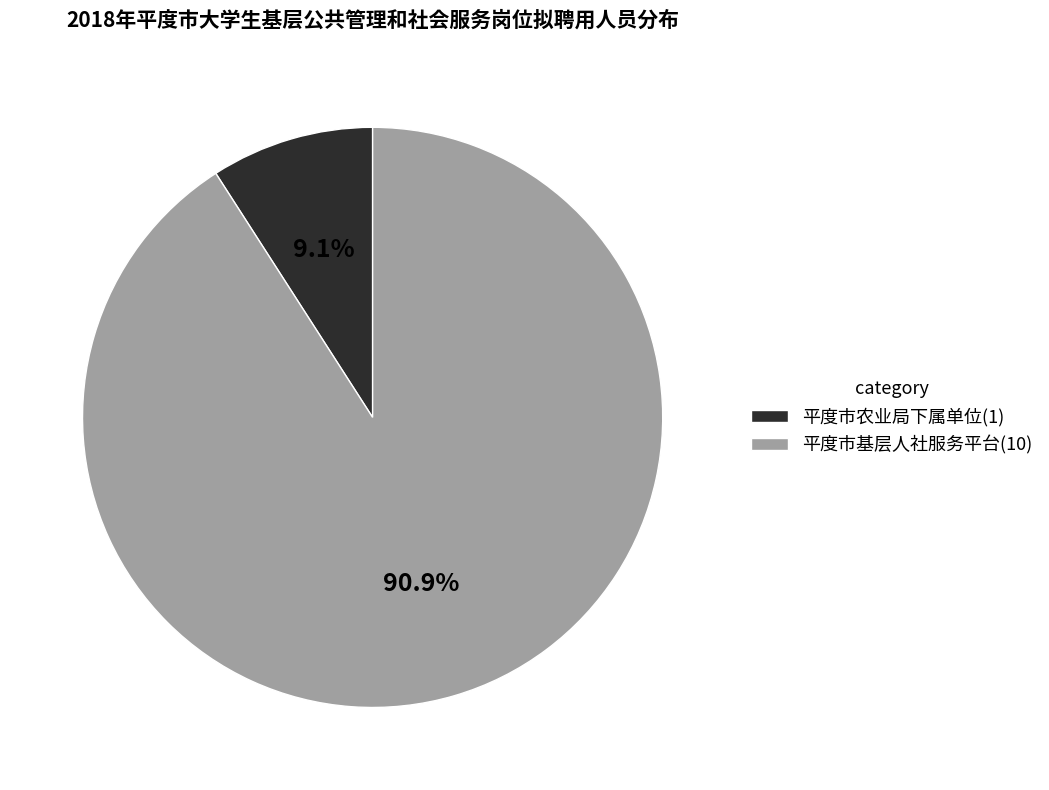

To the nearest percent, what is the difference between the 平度市基层人社服务平台 and 平度市农业局下属单位 slice percentages?

82%